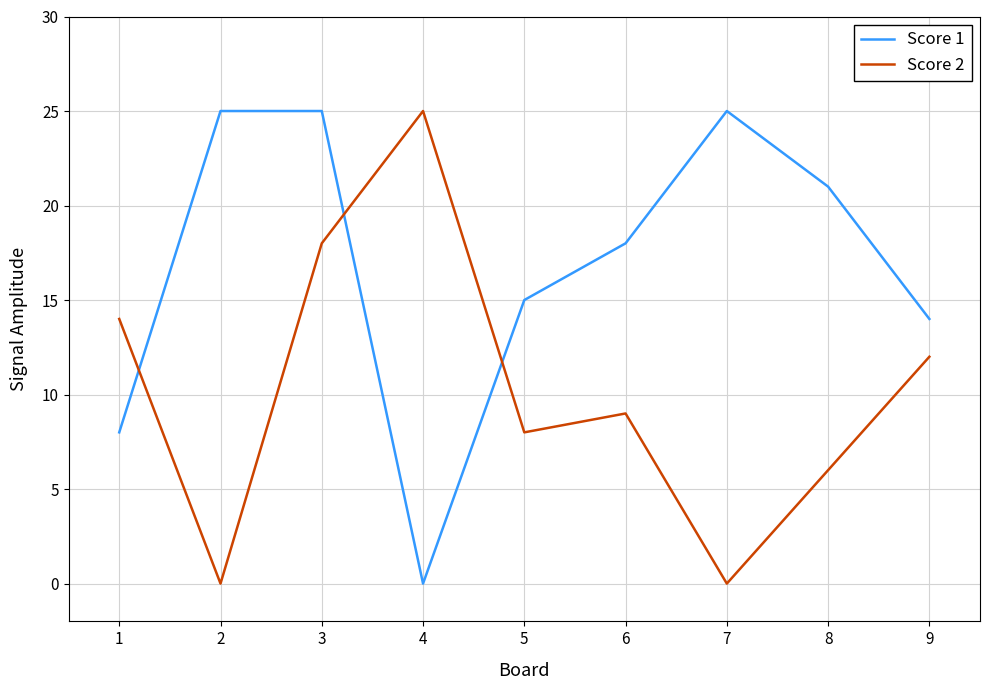

Which series changed the most between 3 and 8?

Score 2